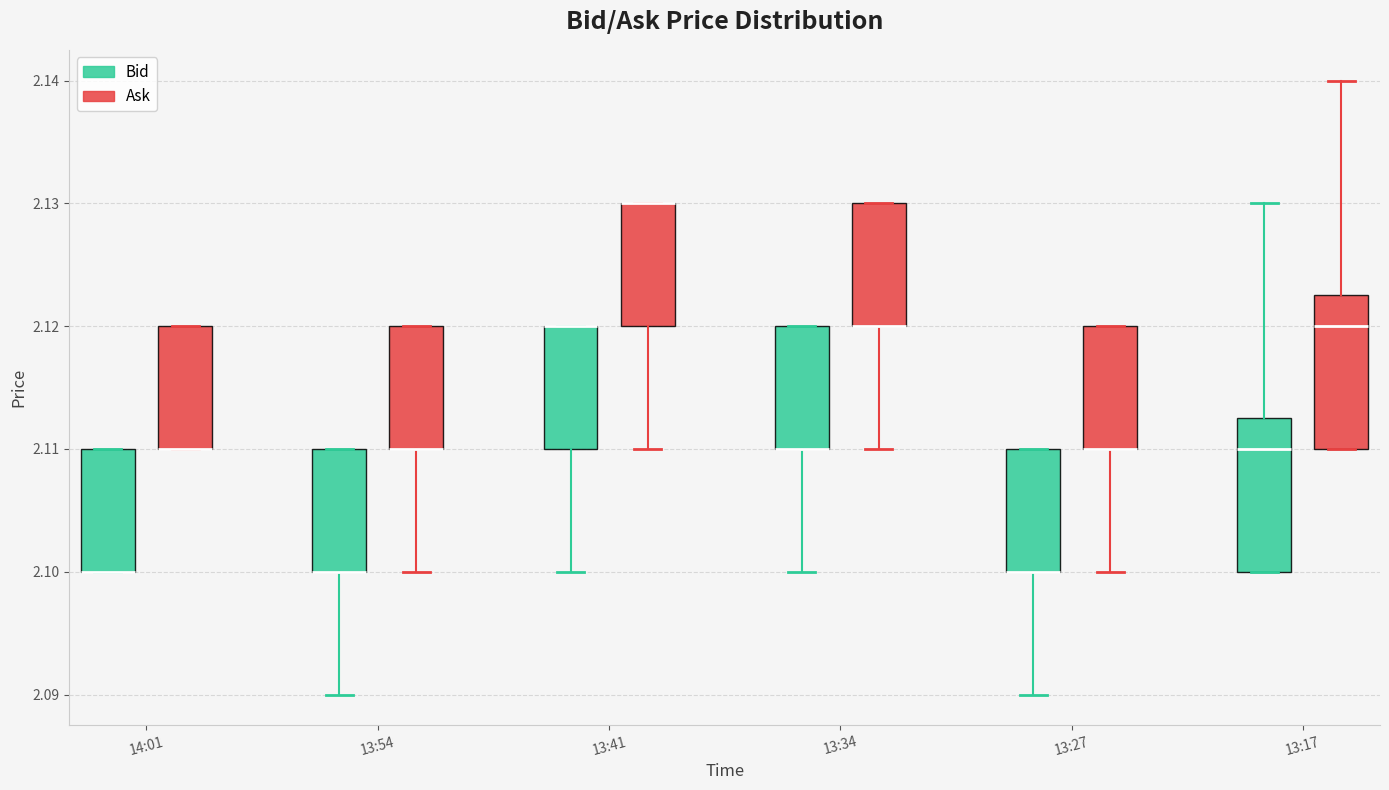

Reading left to right, transcribe this box plot: for each box, give where its median line is, the range the box spans, and where its two whiskers end, as read against the y-axis. The values are not printed on the chart, so give them approximately, as read against the axis.

14:01 (Bid): median 2.100 (drawn on the box's lower edge), box 2.100 to 2.110, whiskers 2.100 to 2.110
14:01 (Ask): median 2.110 (drawn on the box's lower edge), box 2.110 to 2.120, whiskers 2.110 to 2.120
13:54 (Bid): median 2.100 (drawn on the box's lower edge), box 2.100 to 2.110, whiskers 2.090 to 2.110
13:54 (Ask): median 2.110 (drawn on the box's lower edge), box 2.110 to 2.120, whiskers 2.100 to 2.120
13:41 (Bid): median 2.120 (drawn on the box's upper edge), box 2.110 to 2.120, whiskers 2.100 to 2.120
13:41 (Ask): median 2.130 (drawn on the box's upper edge), box 2.120 to 2.130, whiskers 2.110 to 2.130
13:34 (Bid): median 2.110 (drawn on the box's lower edge), box 2.110 to 2.120, whiskers 2.100 to 2.120
13:34 (Ask): median 2.120 (drawn on the box's lower edge), box 2.120 to 2.130, whiskers 2.110 to 2.130
13:27 (Bid): median 2.100 (drawn on the box's lower edge), box 2.100 to 2.110, whiskers 2.090 to 2.110
13:27 (Ask): median 2.110 (drawn on the box's lower edge), box 2.110 to 2.120, whiskers 2.100 to 2.120
13:17 (Bid): median 2.110, box 2.100 to 2.113, whiskers 2.100 to 2.130
13:17 (Ask): median 2.120, box 2.110 to 2.123, whiskers 2.110 to 2.140